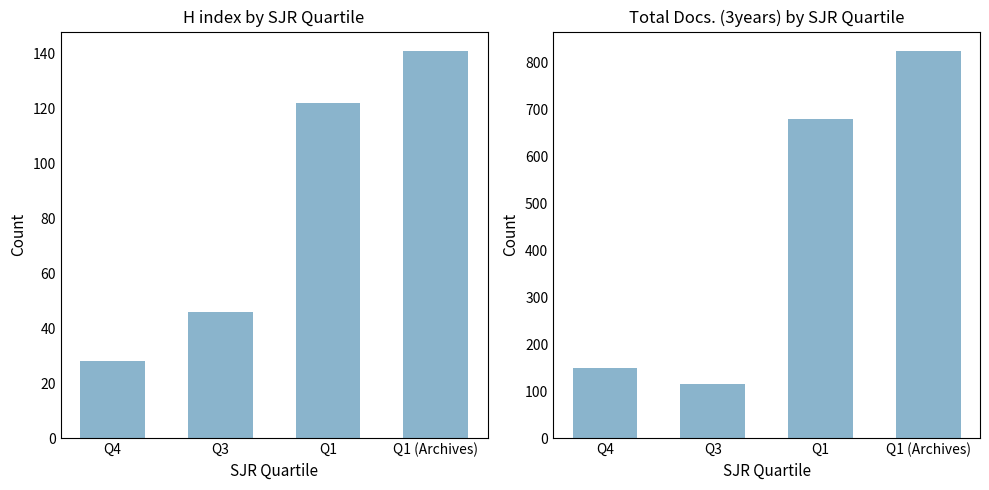

Rank the series at Q1 from lowest to highest value.

H index, Total Docs. (3years)